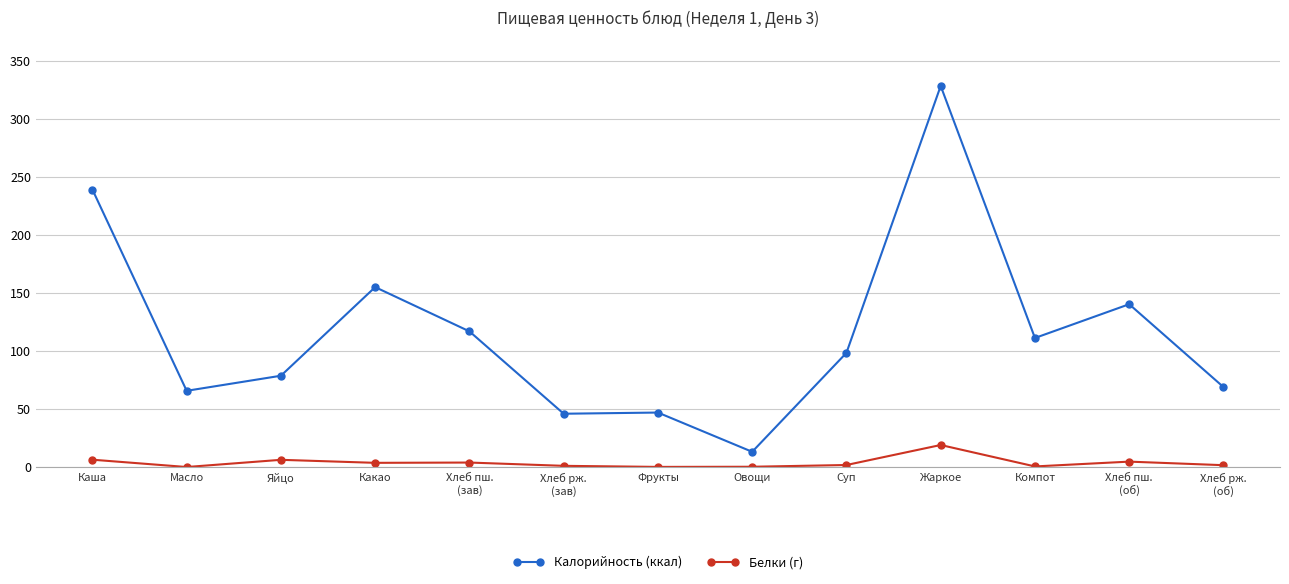

Which series changed the most between Какао and Жаркое?

Калорийность (ккал)